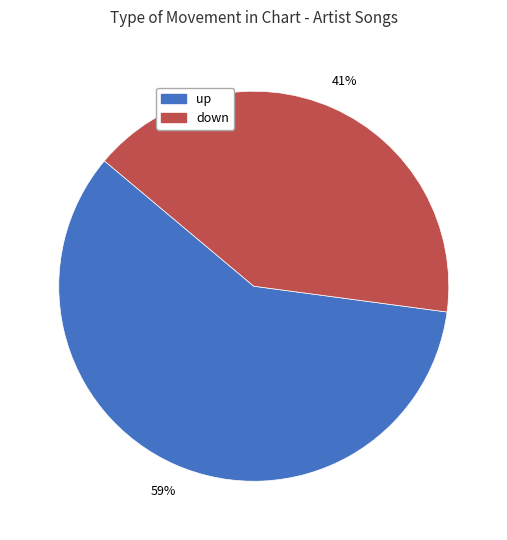

How many segments does this pie chart have?

2